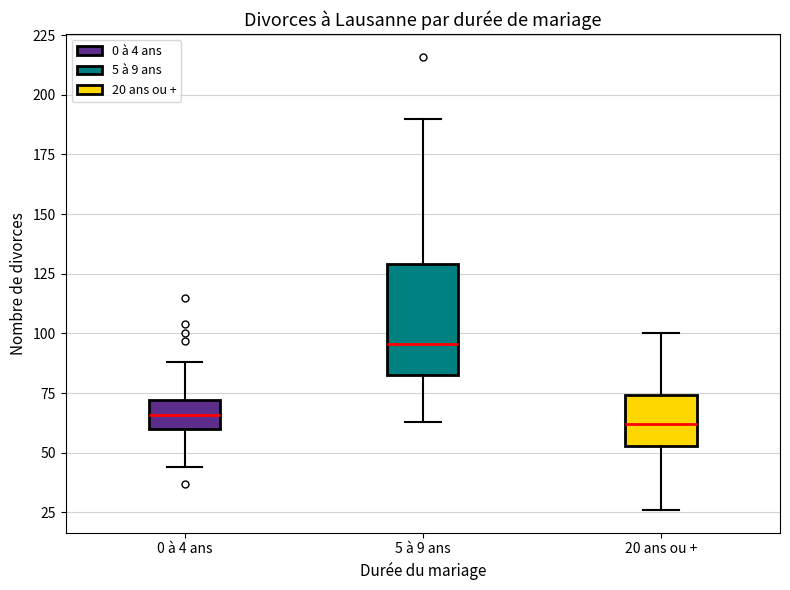

Reading left to right, transcribe this box plot: for each box, give where its median line is, the range the box spans, and where its two whiskers end, as read against the y-axis. The values are not printed on the chart, so give them approximately, as read against the axis.

0 à 4 ans: median 65, box 60 to 70, whiskers 45 to 90
5 à 9 ans: median 95, box 85 to 130, whiskers 65 to 190
20 ans ou +: median 60, box 55 to 75, whiskers 25 to 100